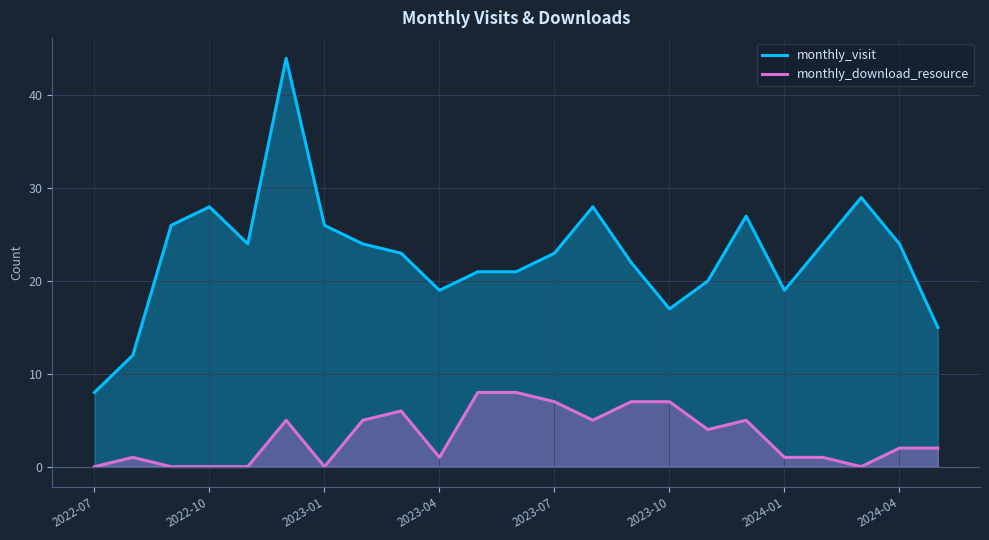

Reading right to left, extract all data points from this chart.

monthly_visit: 15	24	29	24	19	27	20	17	22	28	23	21	21	19	23	24	26	44	24	28	26	12	8
monthly_download_resource: 2	2	0	1	1	5	4	7	7	5	7	8	8	1	6	5	0	5	0	0	0	1	0